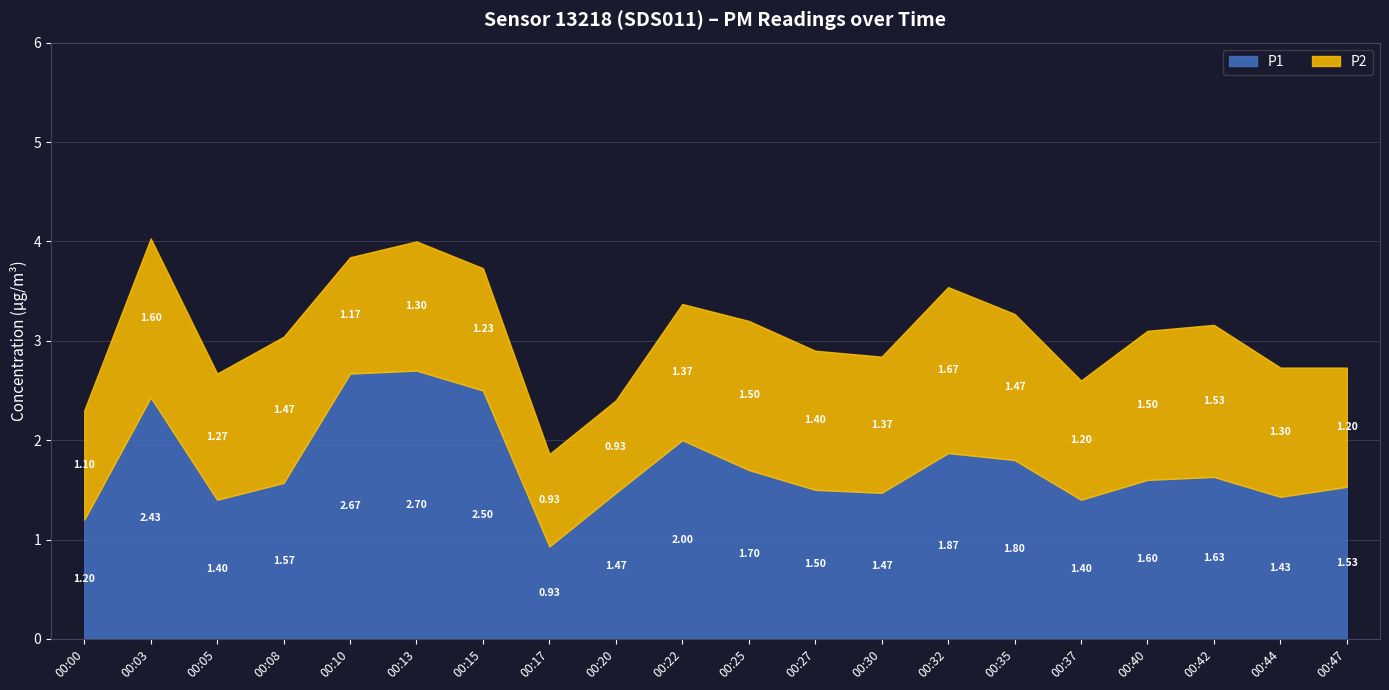

Which has a higher value, 00:20 or 00:25?

00:25